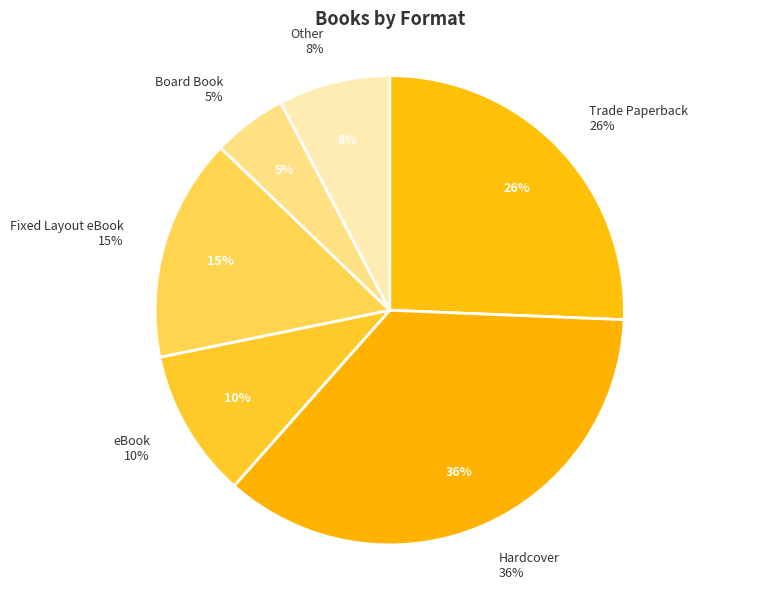

Combined, what portion of the pie is Fixed Layout eBook and eBook?

25.6%